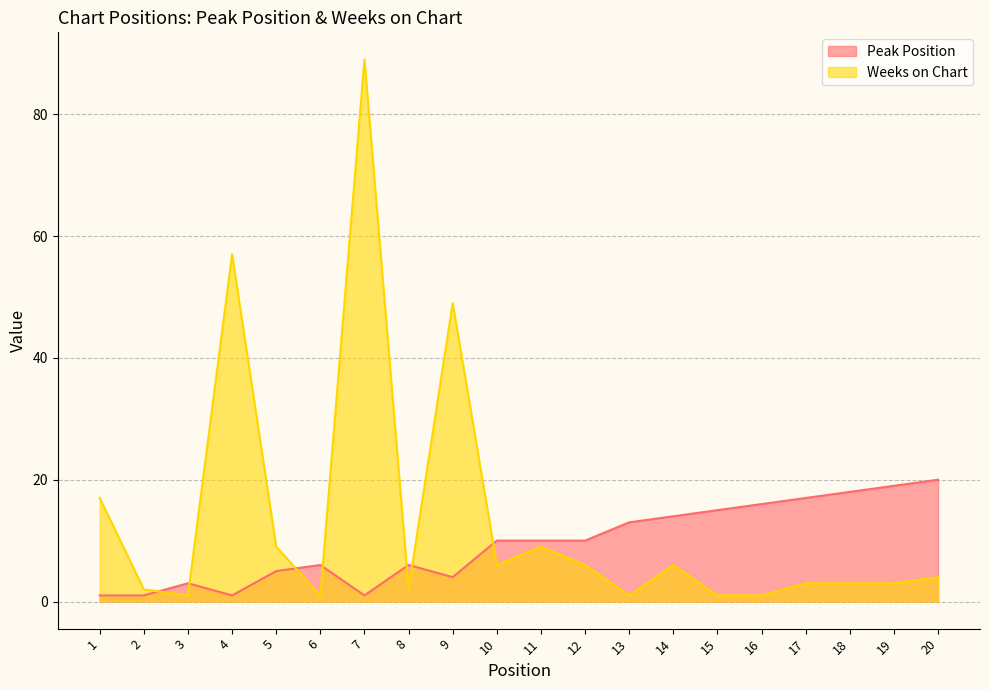

How many intersections are there between Weeks on Chart and Peak Position?

7